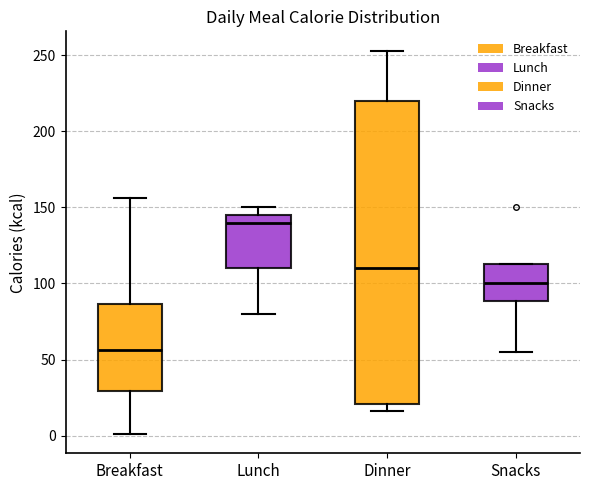

Which box has the highest median line?

Lunch